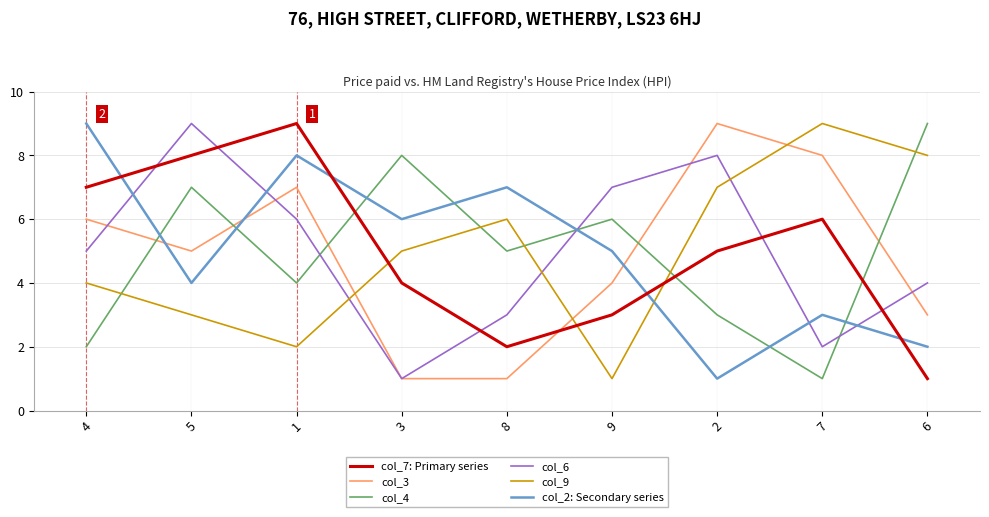

What are all the series names shown in the legend?

col_7: Primary series, col_3, col_4, col_6, col_9, col_2: Secondary series